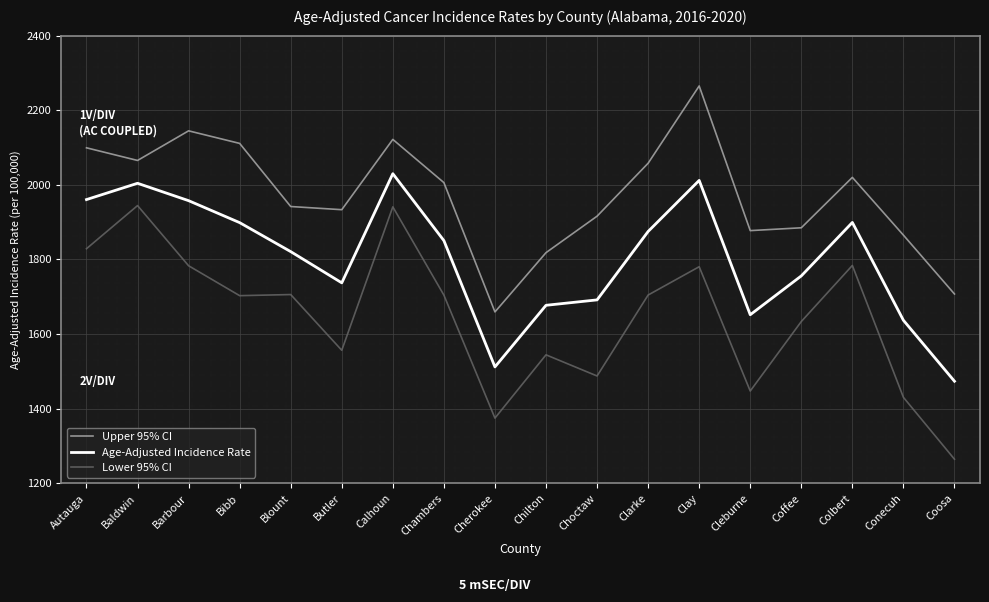

What value does the Lower 95% CI series have at Barbour?

1783.1